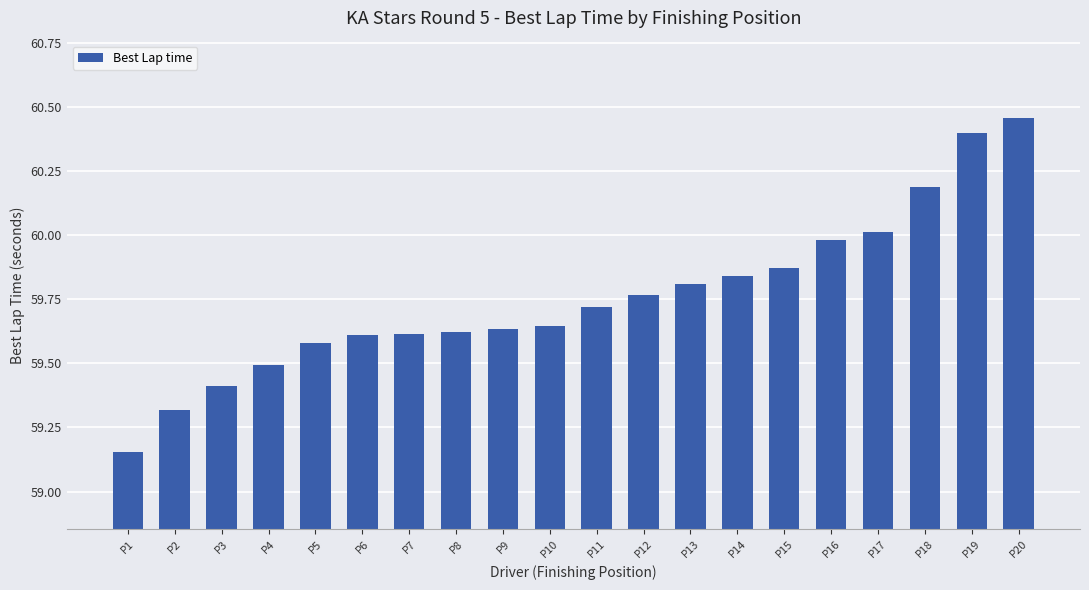

Between P13 and P20, which is larger?

P20